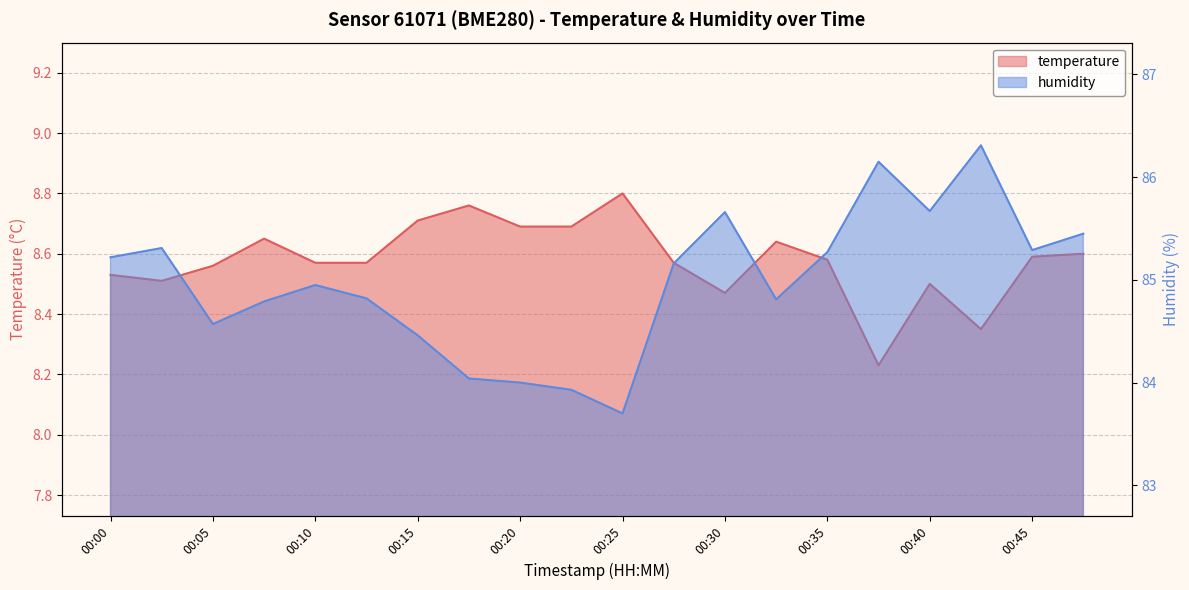

What are all the series names shown in the legend?

temperature, humidity